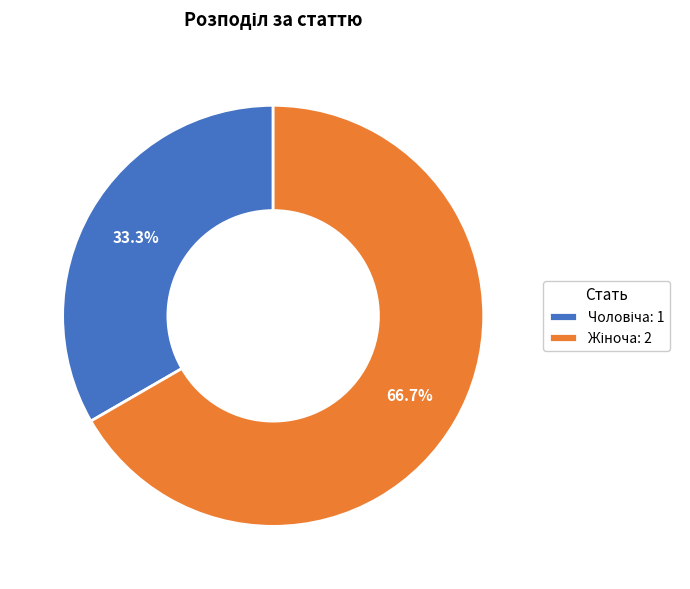

Is there any slice that represents more than half of the pie?

Yes